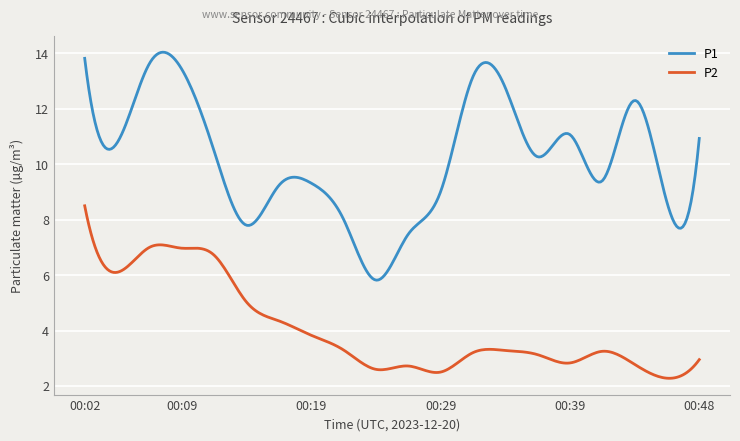

What is the maximum value for P2?

8.5